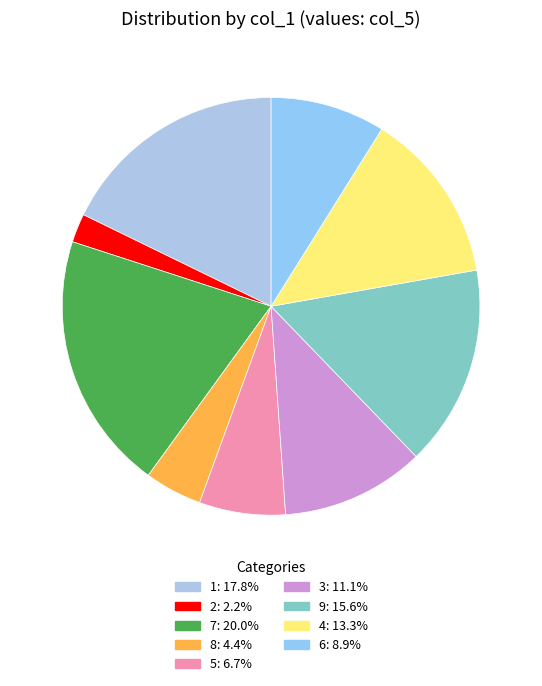

To the nearest percent, what percentage of the pie is 5?

7%